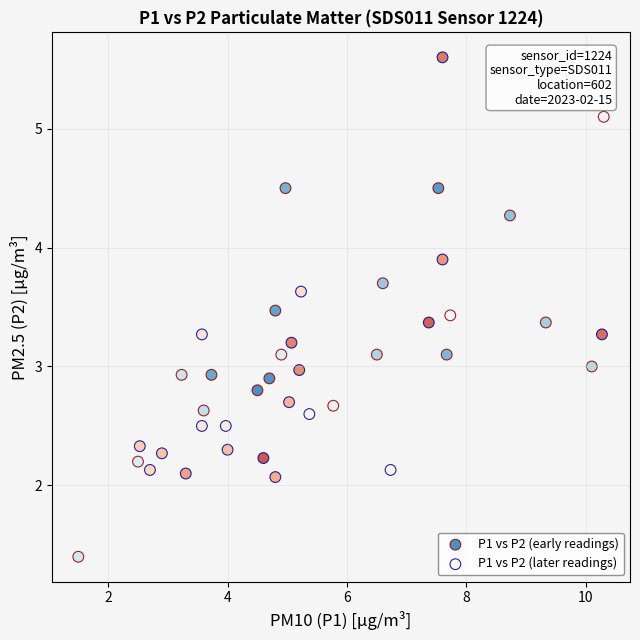

Which series reaches the minimum Y coordinate?

P1 vs P2 (early readings)